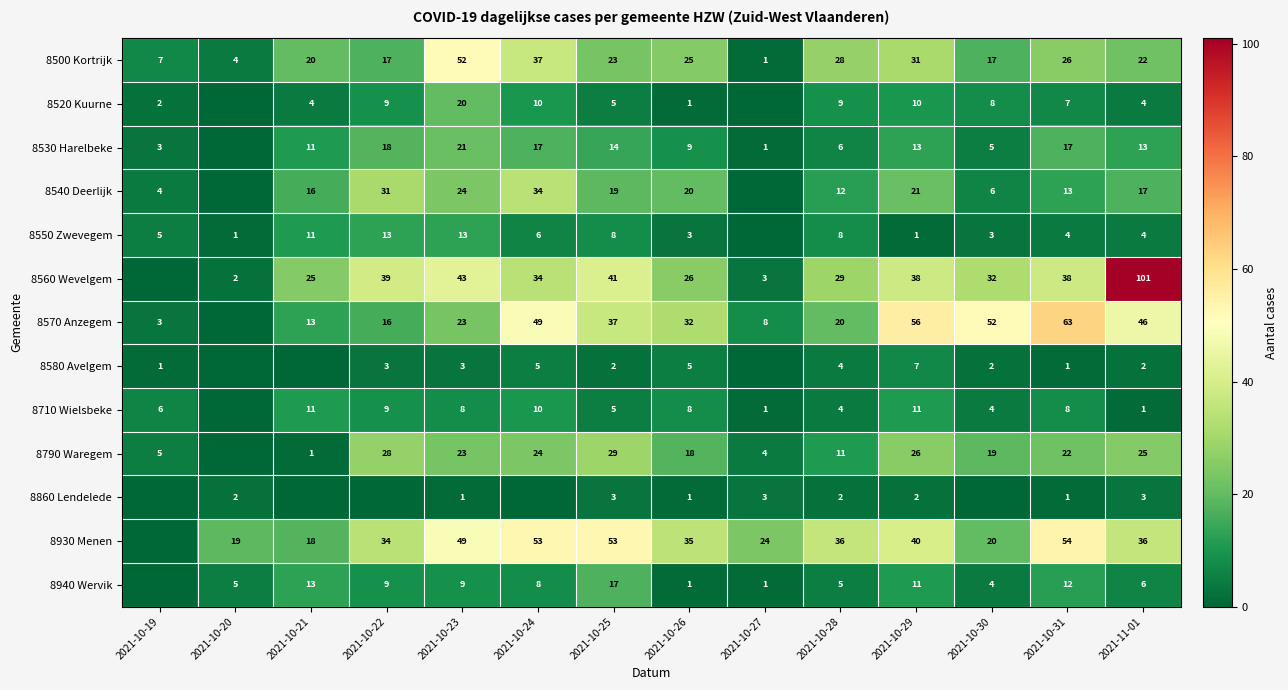

Is the value of 8930 Menen at 2021-10-26 greater than the value of 8860 Lendelede at 2021-10-28?

Yes